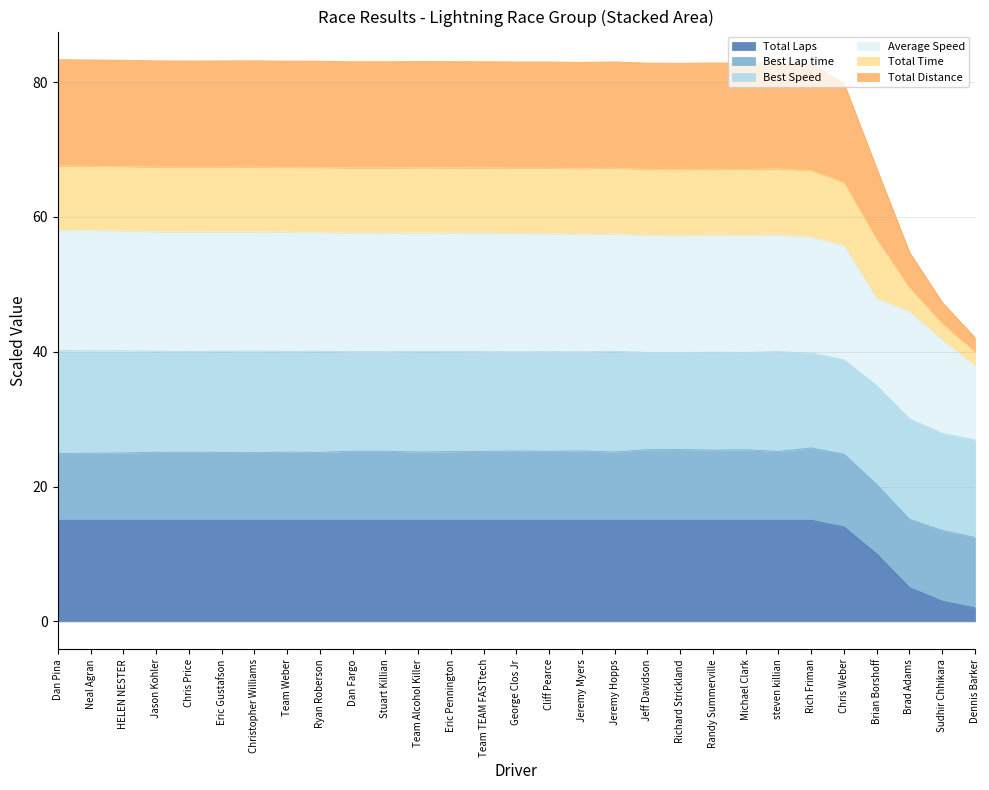

Is it true that Total Laps equals 7.8 at Team TEAM FASTtech?

False